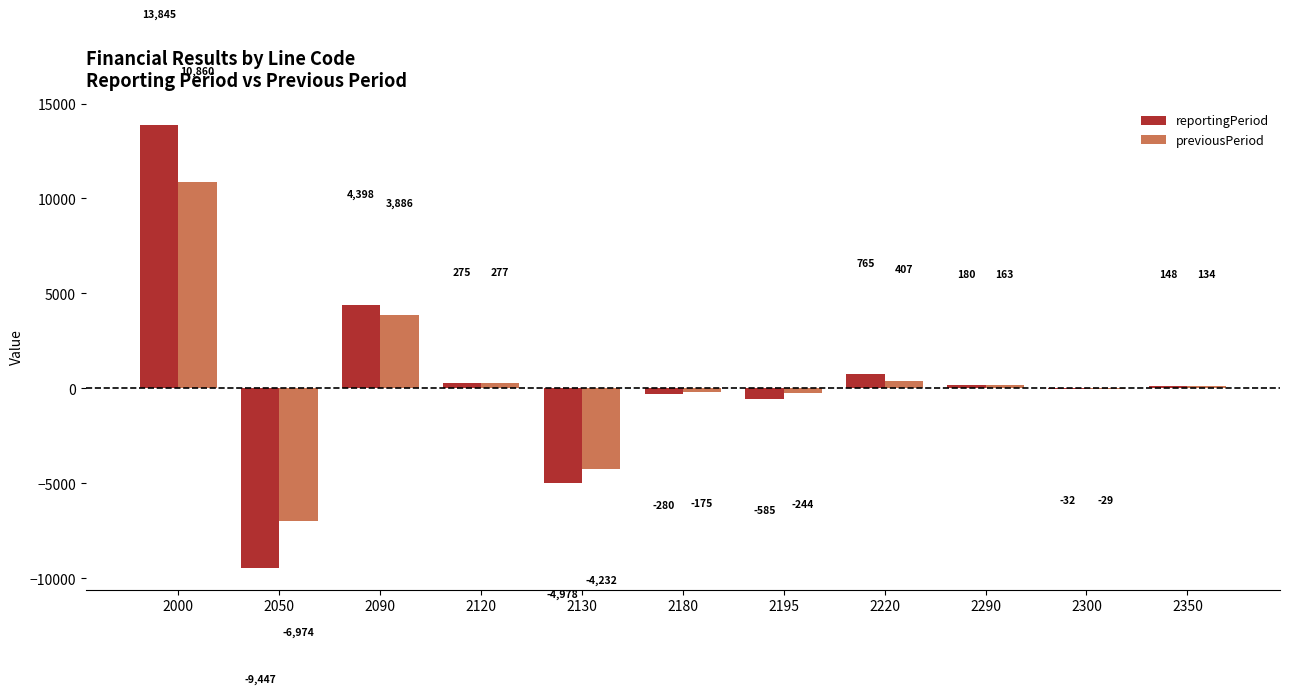

The previousPeriod series shows 7266 at 2000. True or false?

False